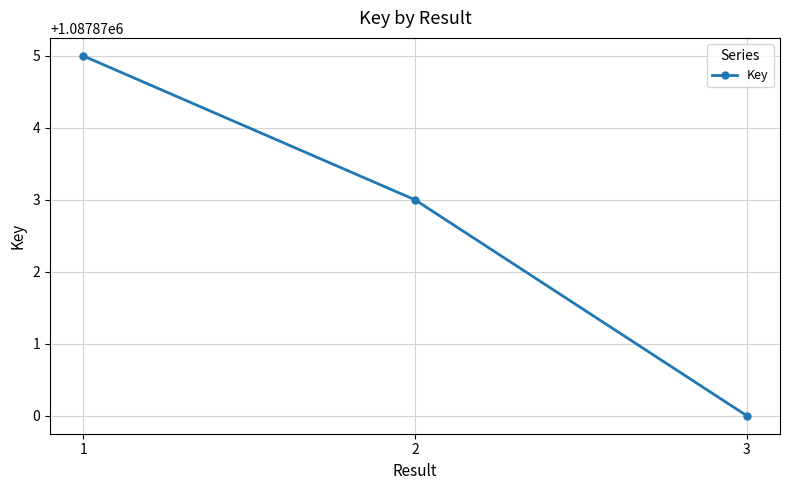

Rank the categories by value from lowest to highest.

3, 2, 1